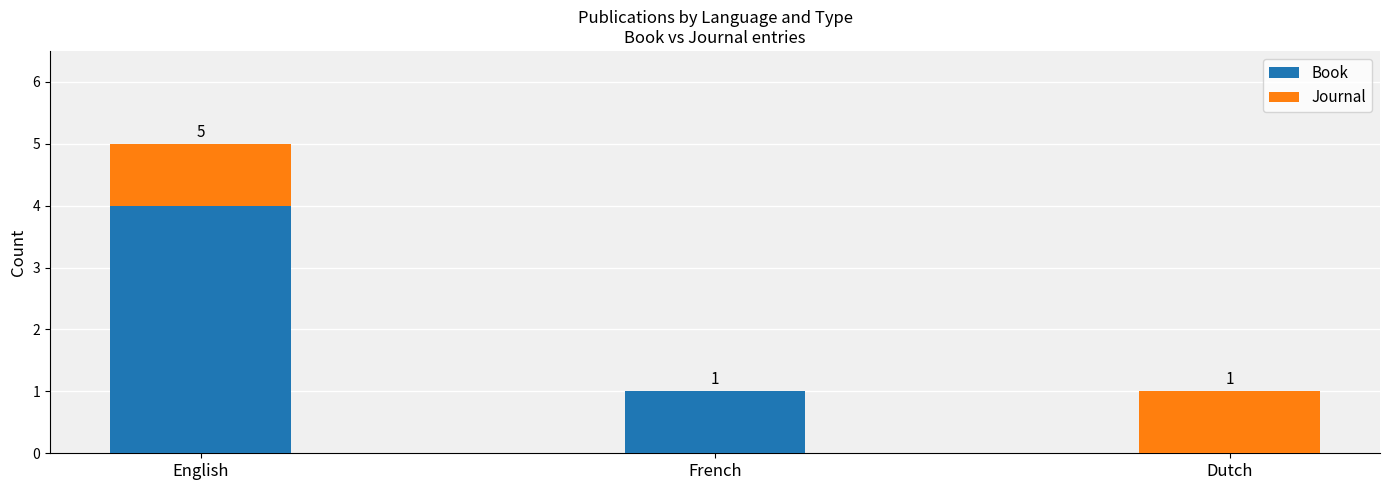

Count the number of data series in this chart.

2